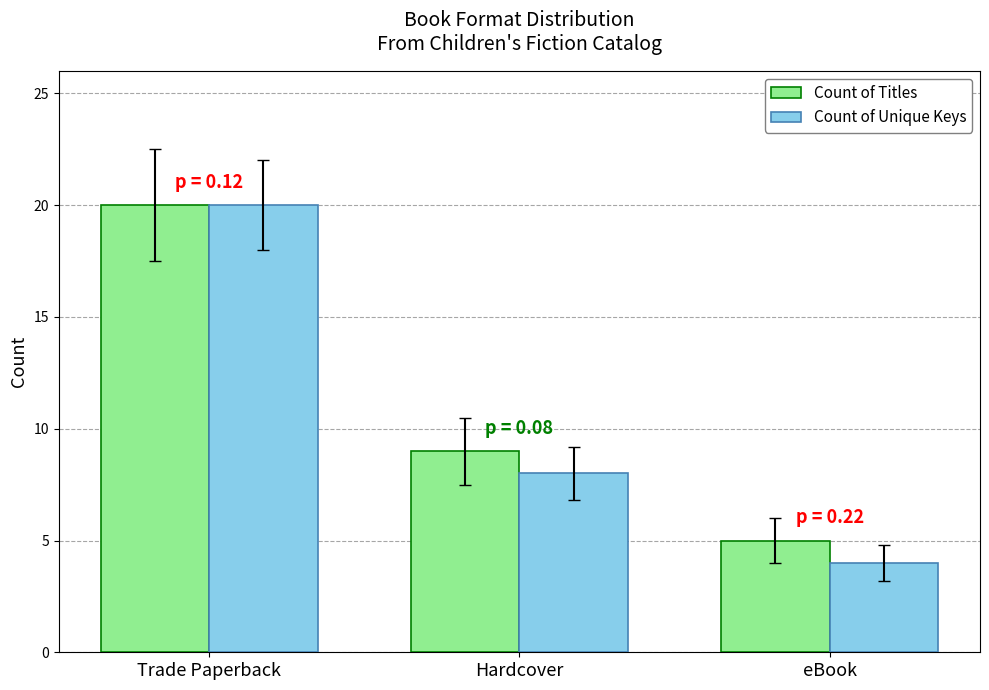

Which category has the highest value in the Count of Unique Keys series?

Trade Paperback